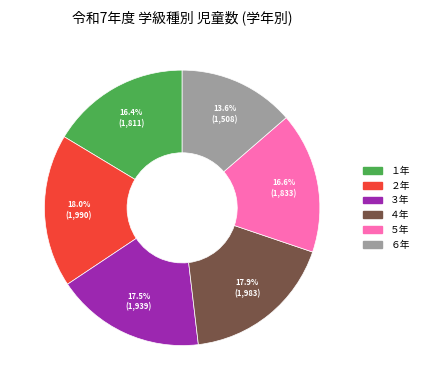

To the nearest percent, what is the average slice percentage?

17%